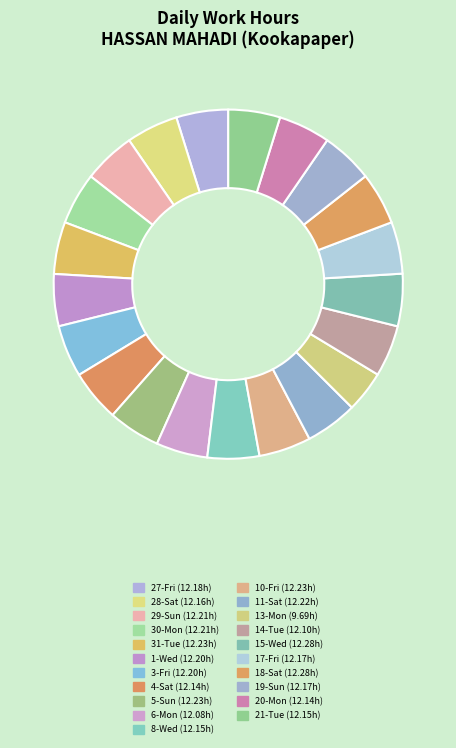

How many slices are in this pie chart?

21